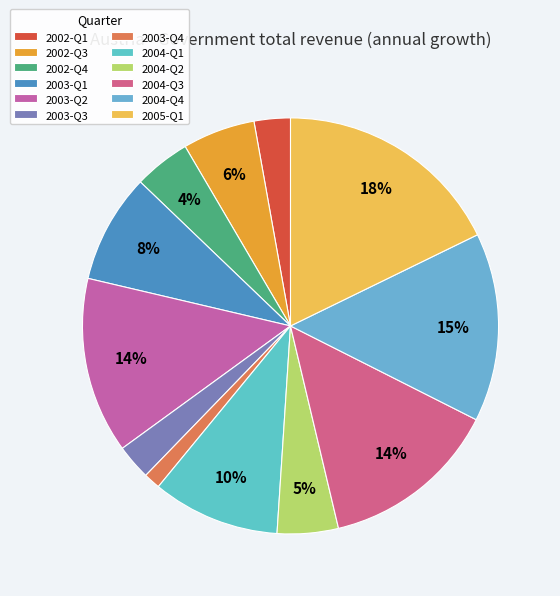

Is 2003-Q1 the majority of the pie?

No